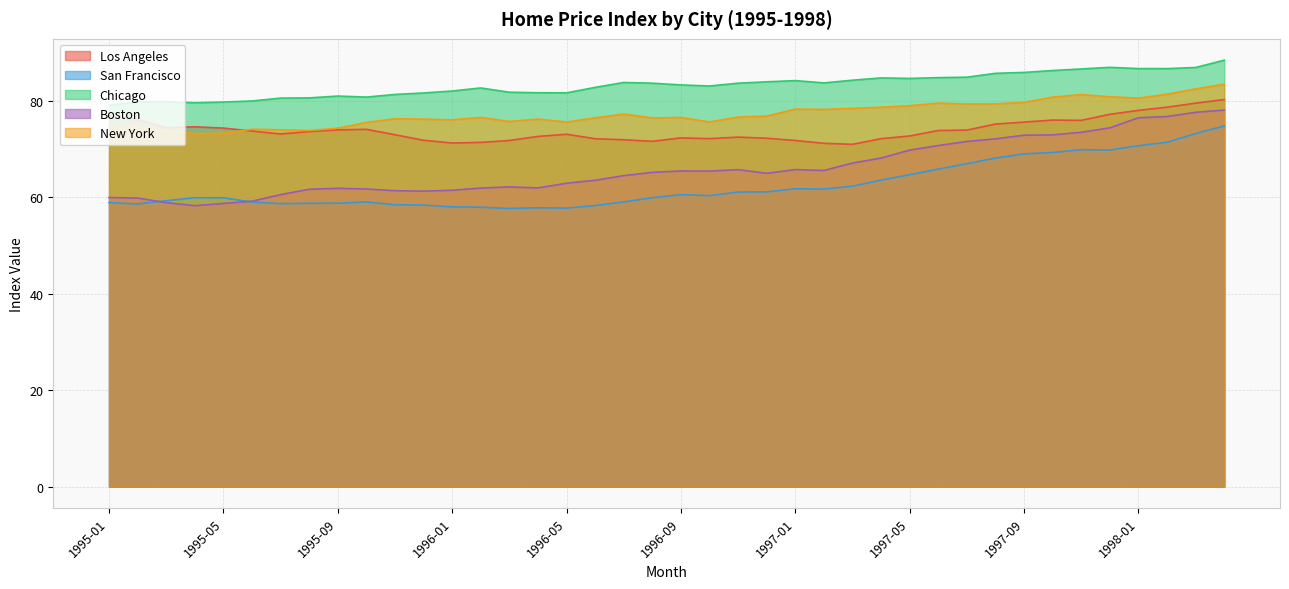

What is the difference between the maximum and second lowest values in the Los Angeles series?

9.1